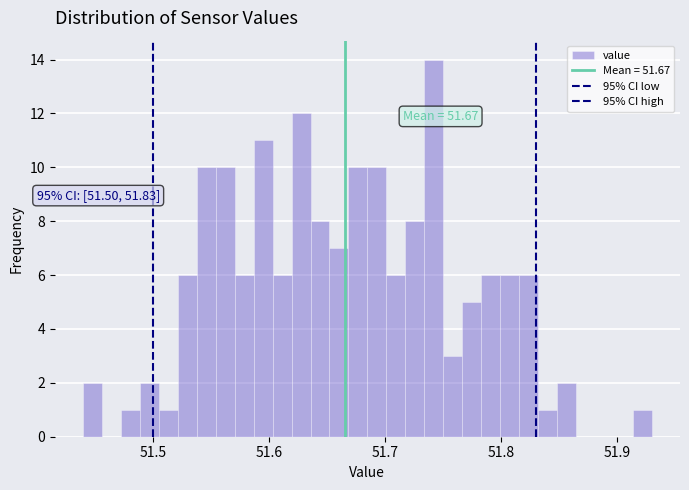

Read against the x-axis, roughly where is the centre of the tallest bar?

51.74